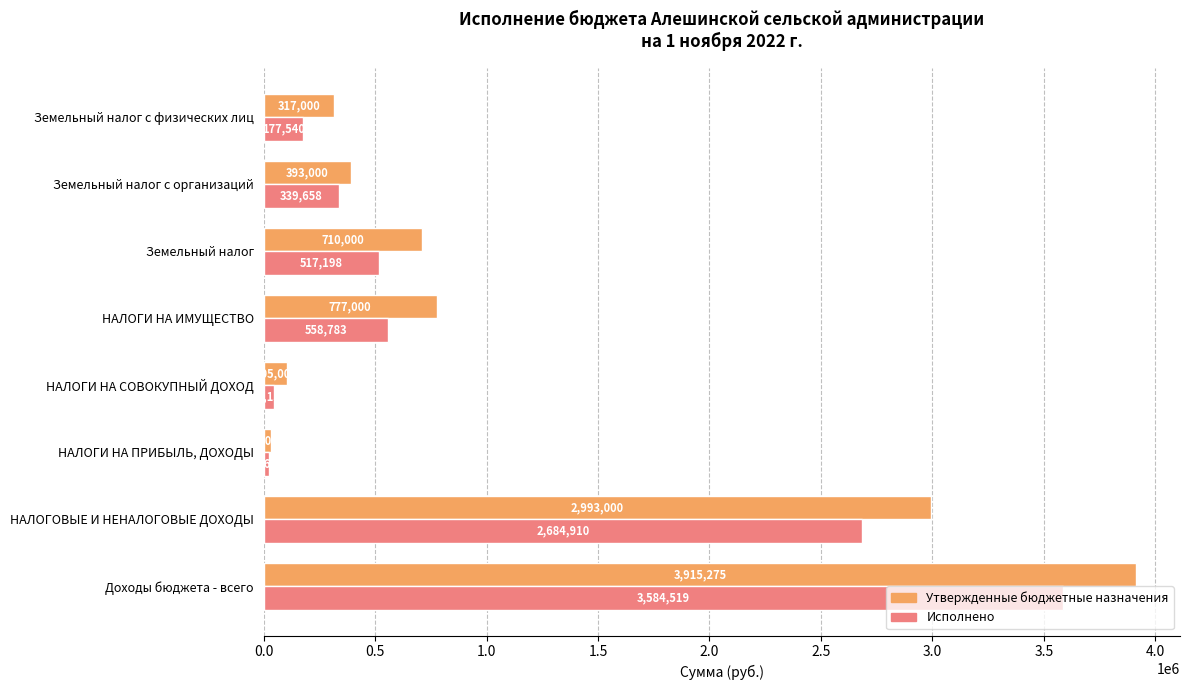

What value does the Утвержденные бюджетные назначения series have at Земельный налог с организаций?

393000.0